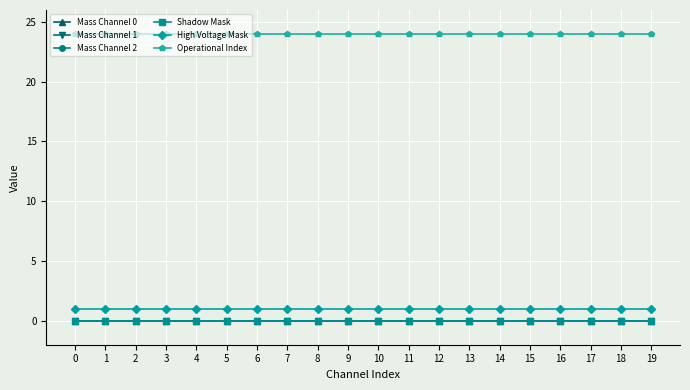

True or false: High Voltage Mask and Shadow Mask cross at least once.

False